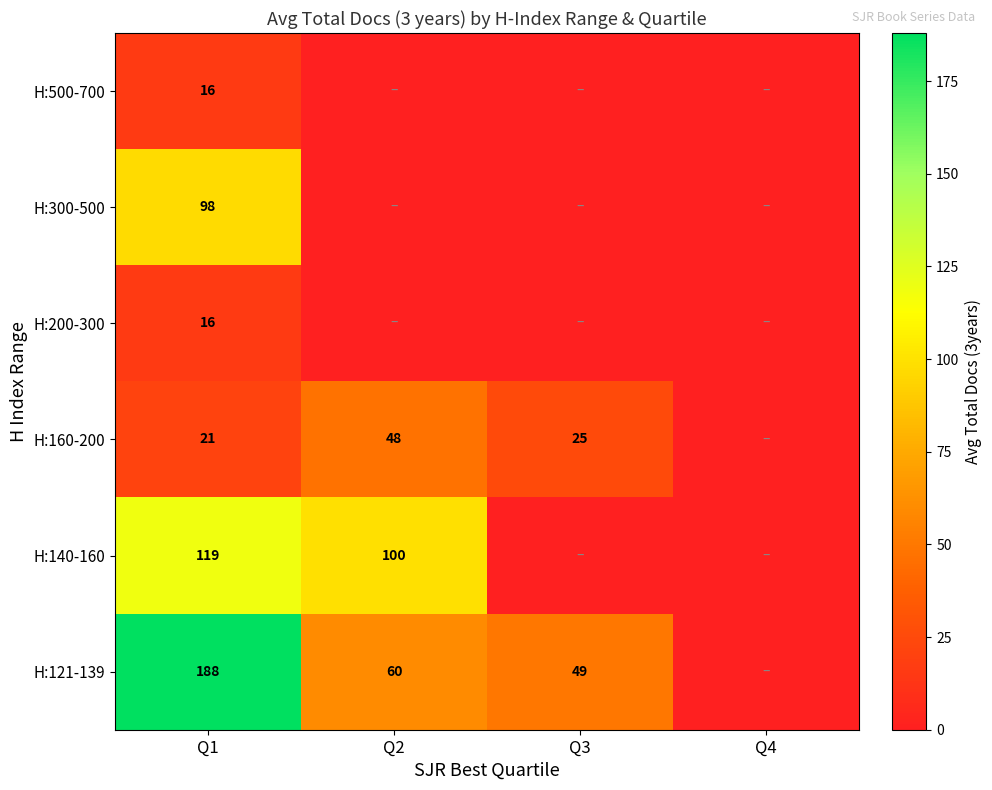

Between Q3 and Q1, which is larger?

Q1